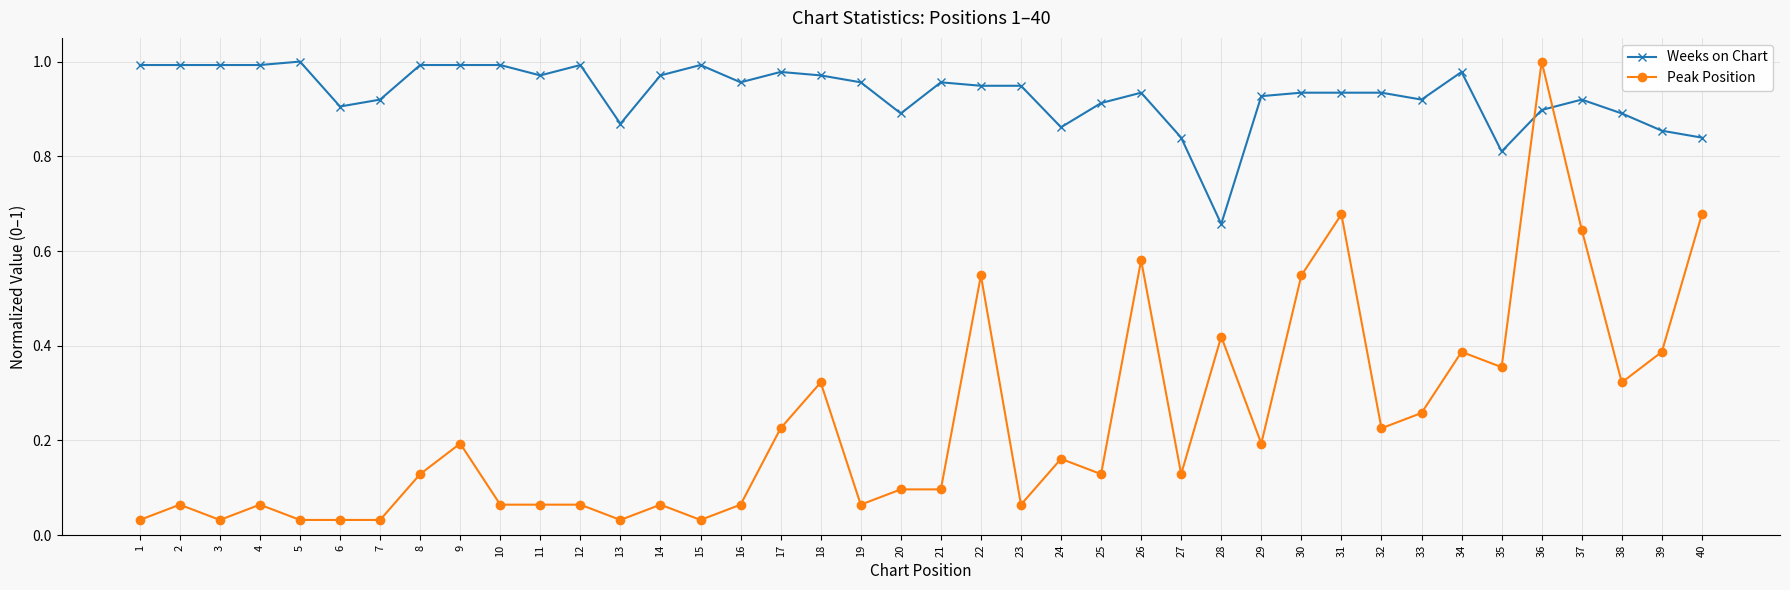

What is the sum of the Weeks on Chart values at 12 and 31?

1.9